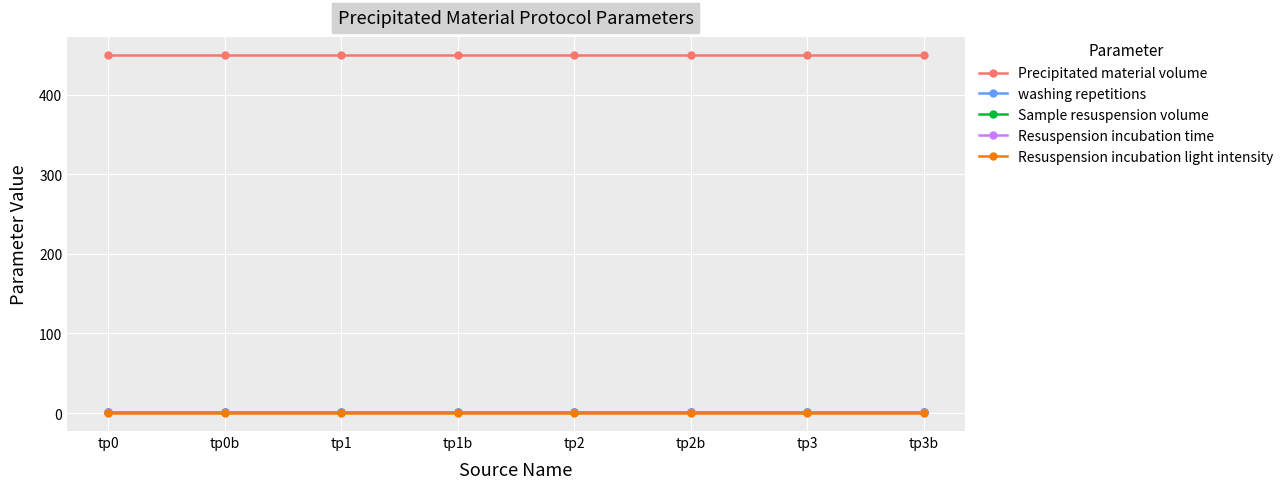

Does the chart have visible grid lines?

Yes